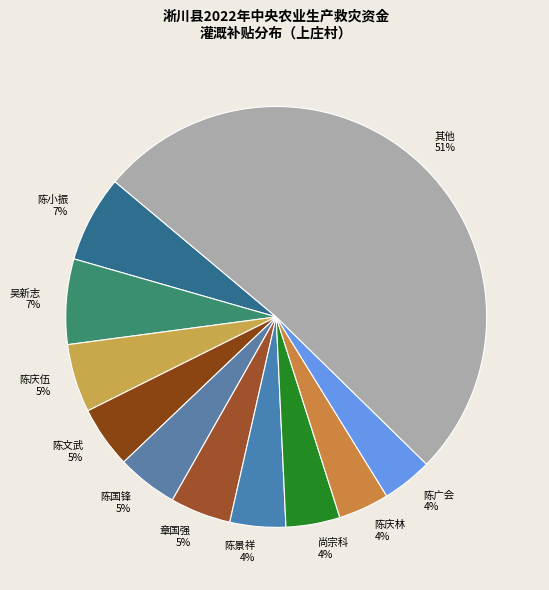

Which category has the biggest portion of the pie?

其他